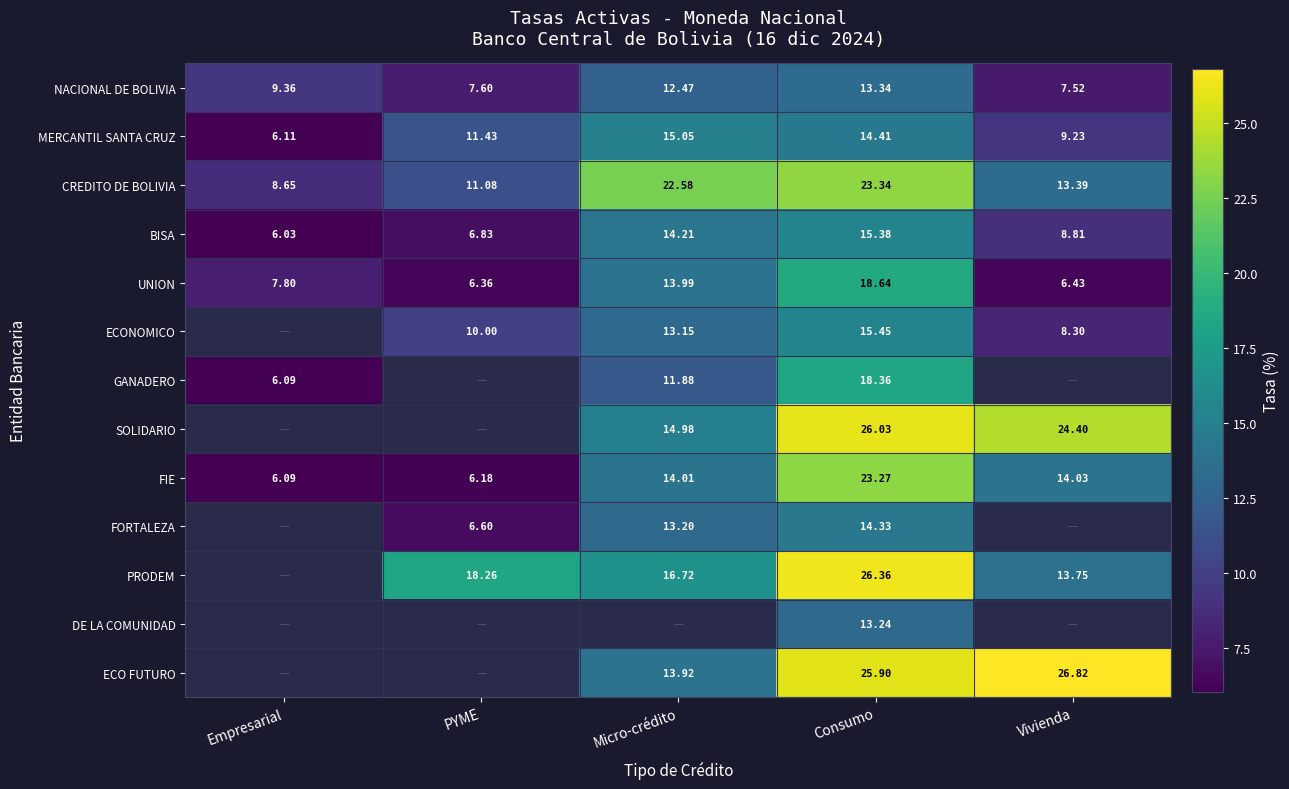

At how many categories does at least one series exceed 24?

2